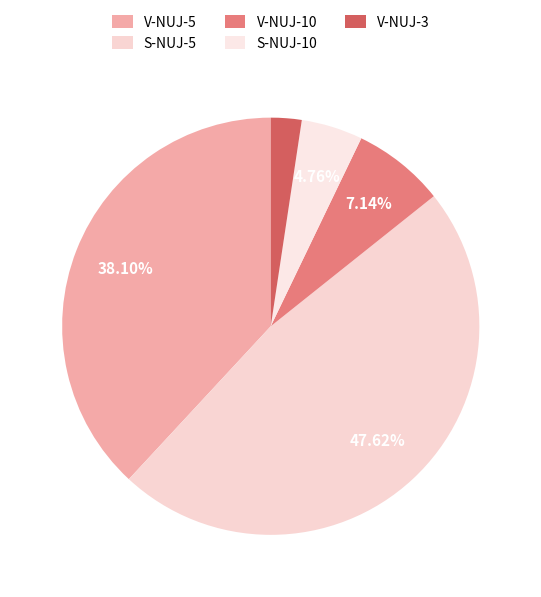

What is the ratio of the value at S-NUJ-10 to the value at S-NUJ-5?

0.1